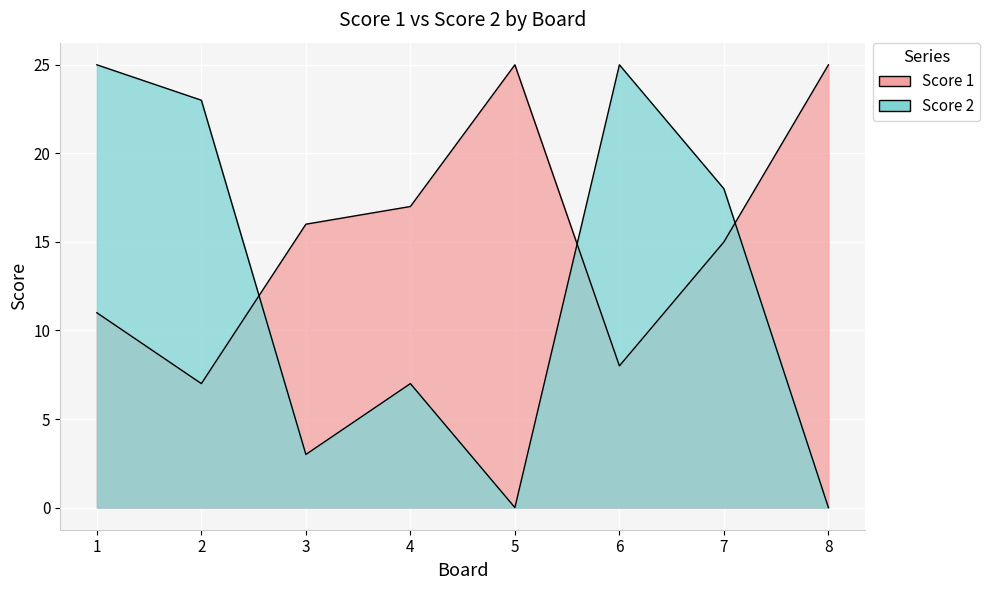

After their last crossing, which series has the higher values: Score 2 or Score 1?

Score 1